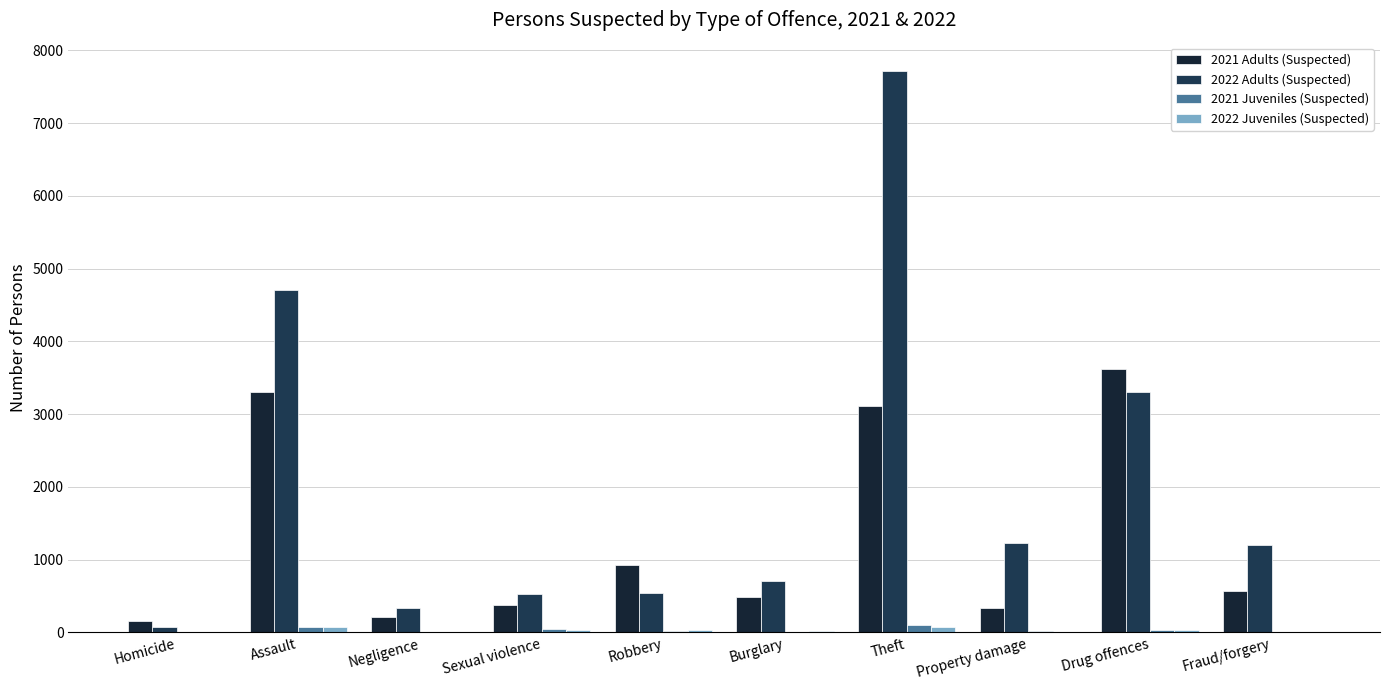

At how many categories does at least one series exceed 3509?

3